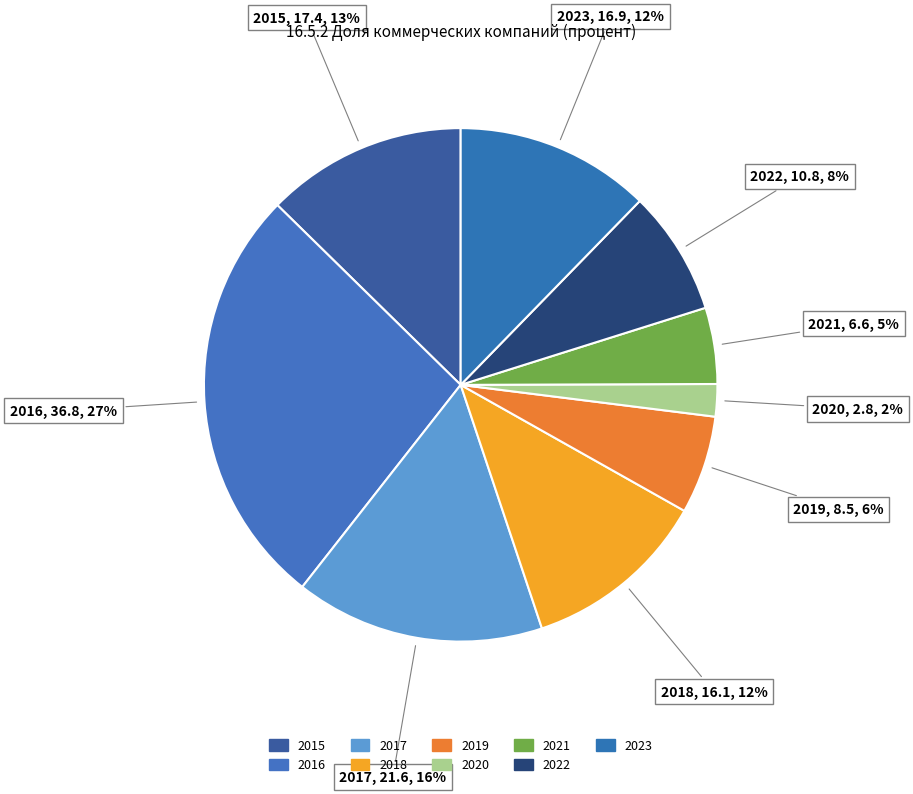

Which slice is the largest?

2016